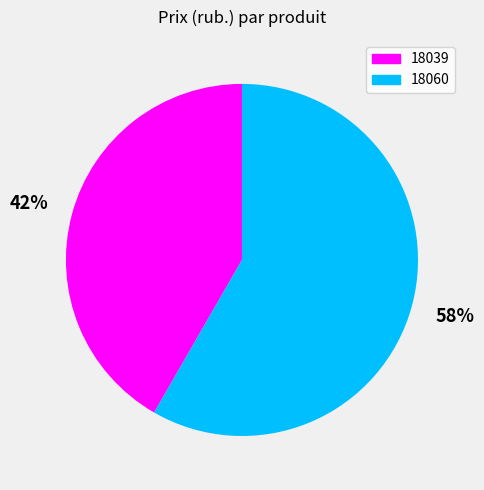

Does any single category account for the majority?

Yes